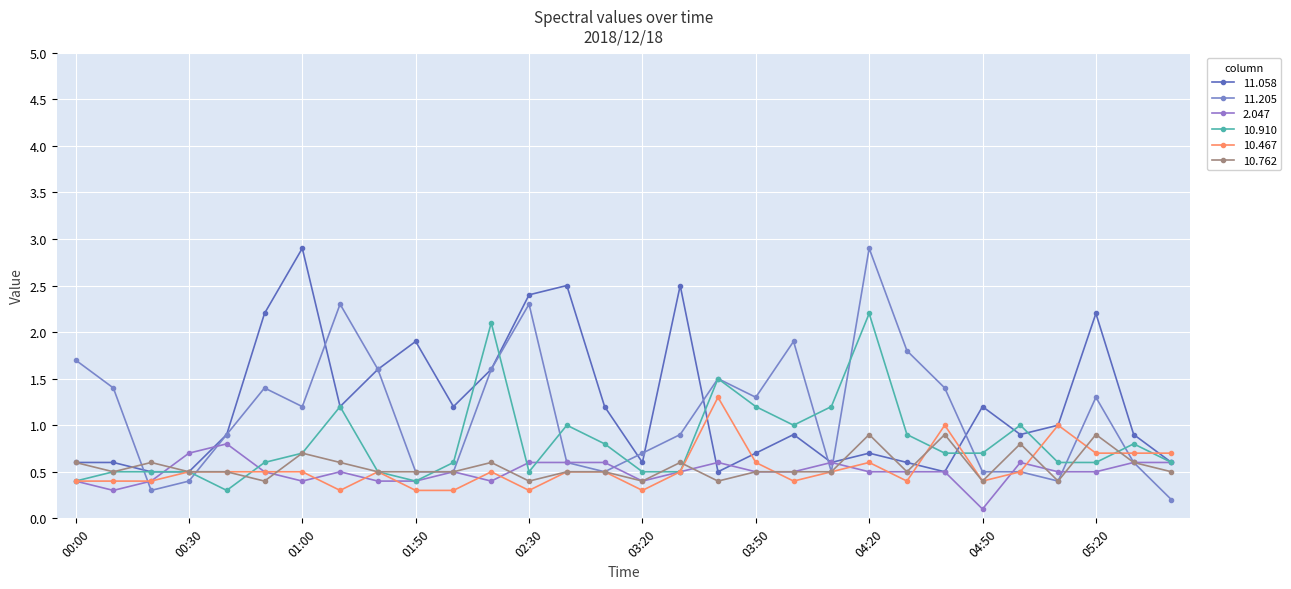

Where do 11.058 and 2.047 first cross each other?

00:20 and 00:30